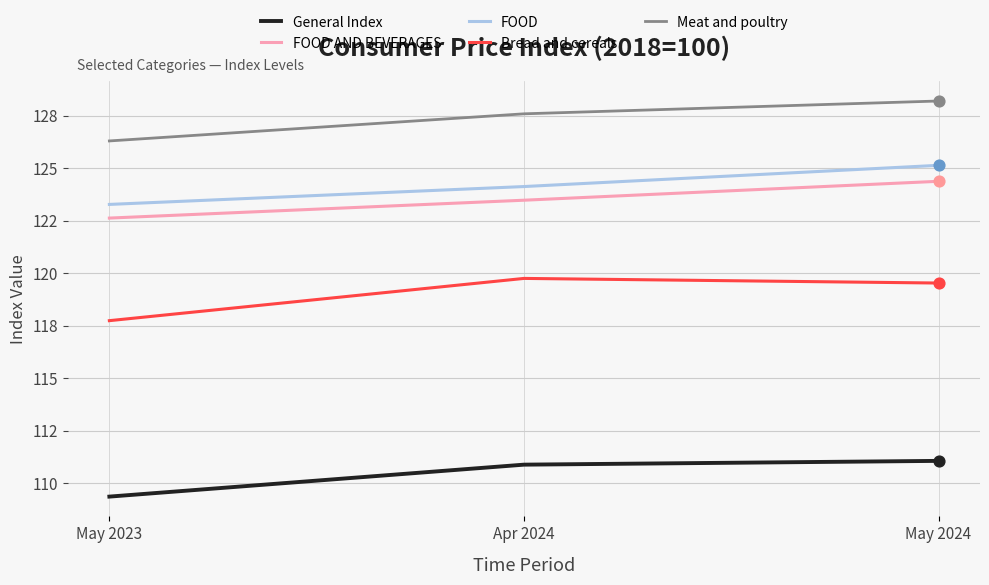

At which category is the sum across all series the highest?

May 2024